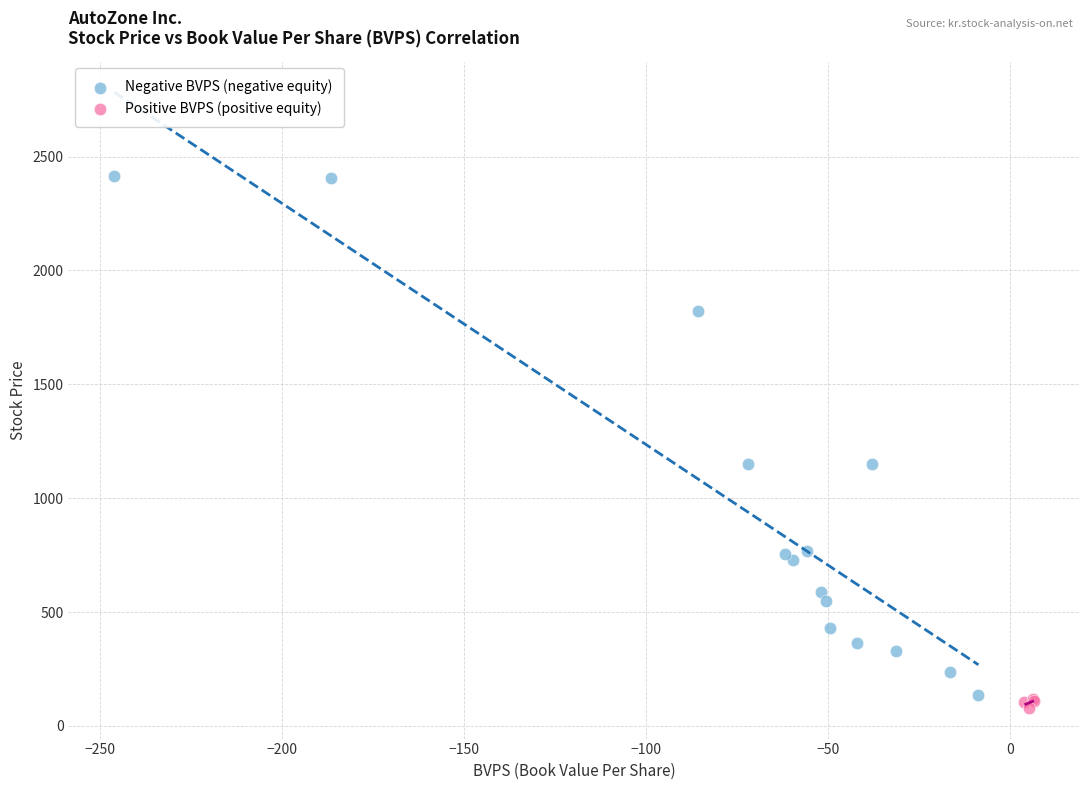

Which series has the largest Y range (max minus min)?

Negative BVPS (negative equity)